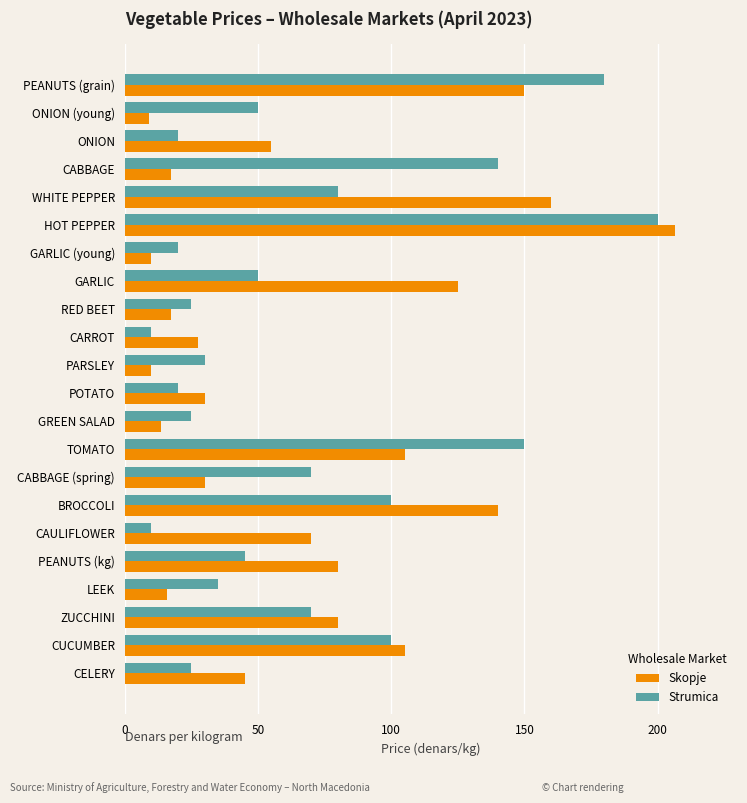

List the series in order of their peak value, lowest first.

Strumica, Skopje